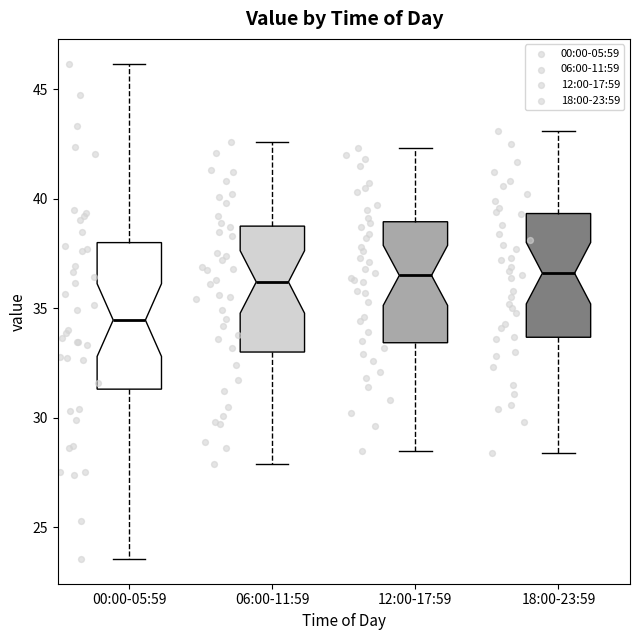

Which box's median line is the lowest?

00:00-05:59